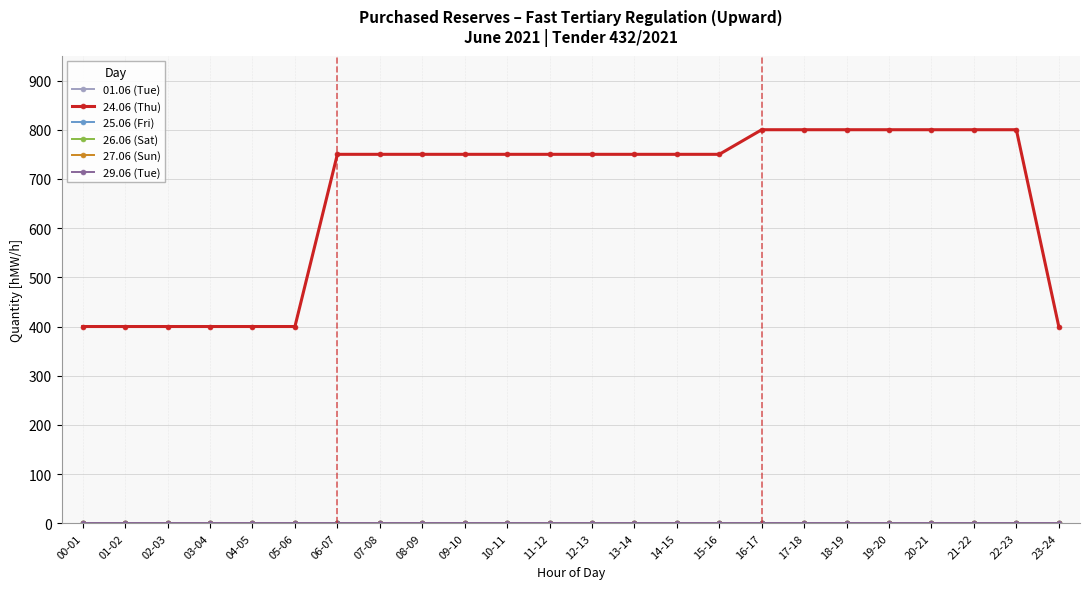

What is the label of the 22nd point from the left?

21-22